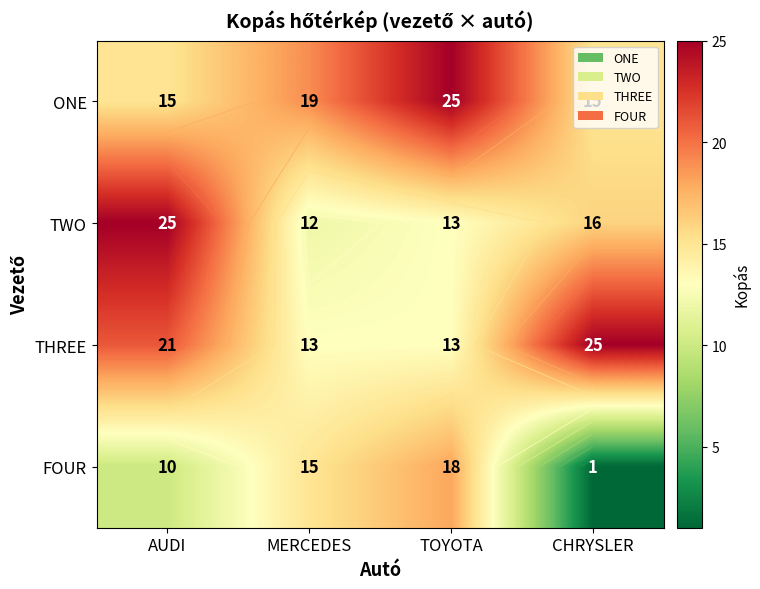

How many categories are shown in the chart?

4